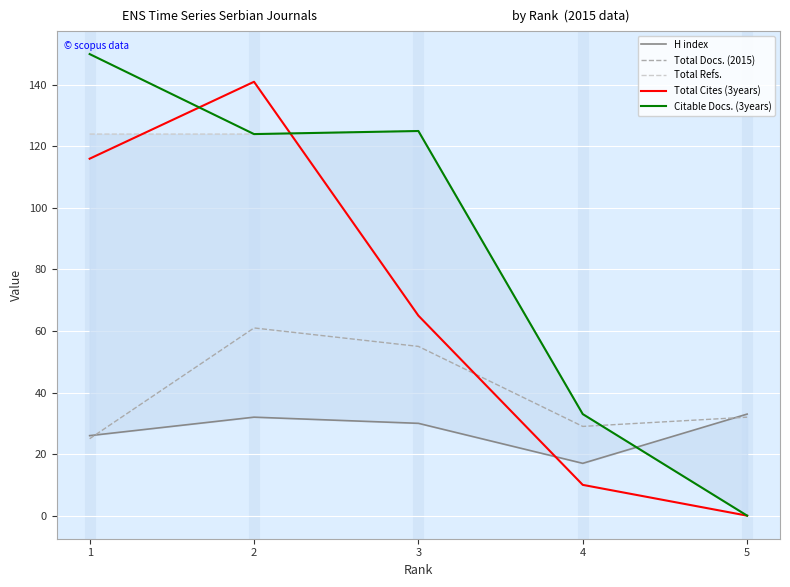

What is the spread (max minus min) of values at 4?

23